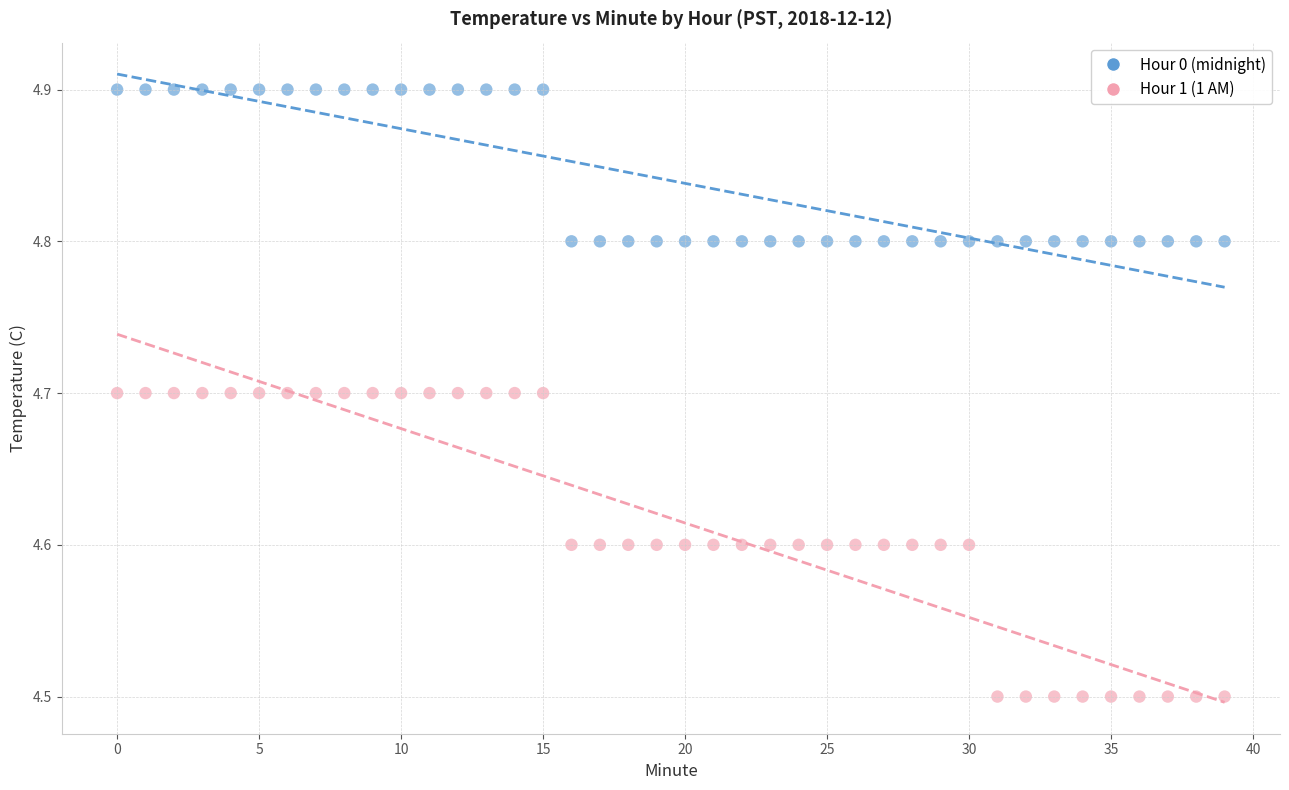

Across all data points, what is the range of Y values (max minus min)?

0.4